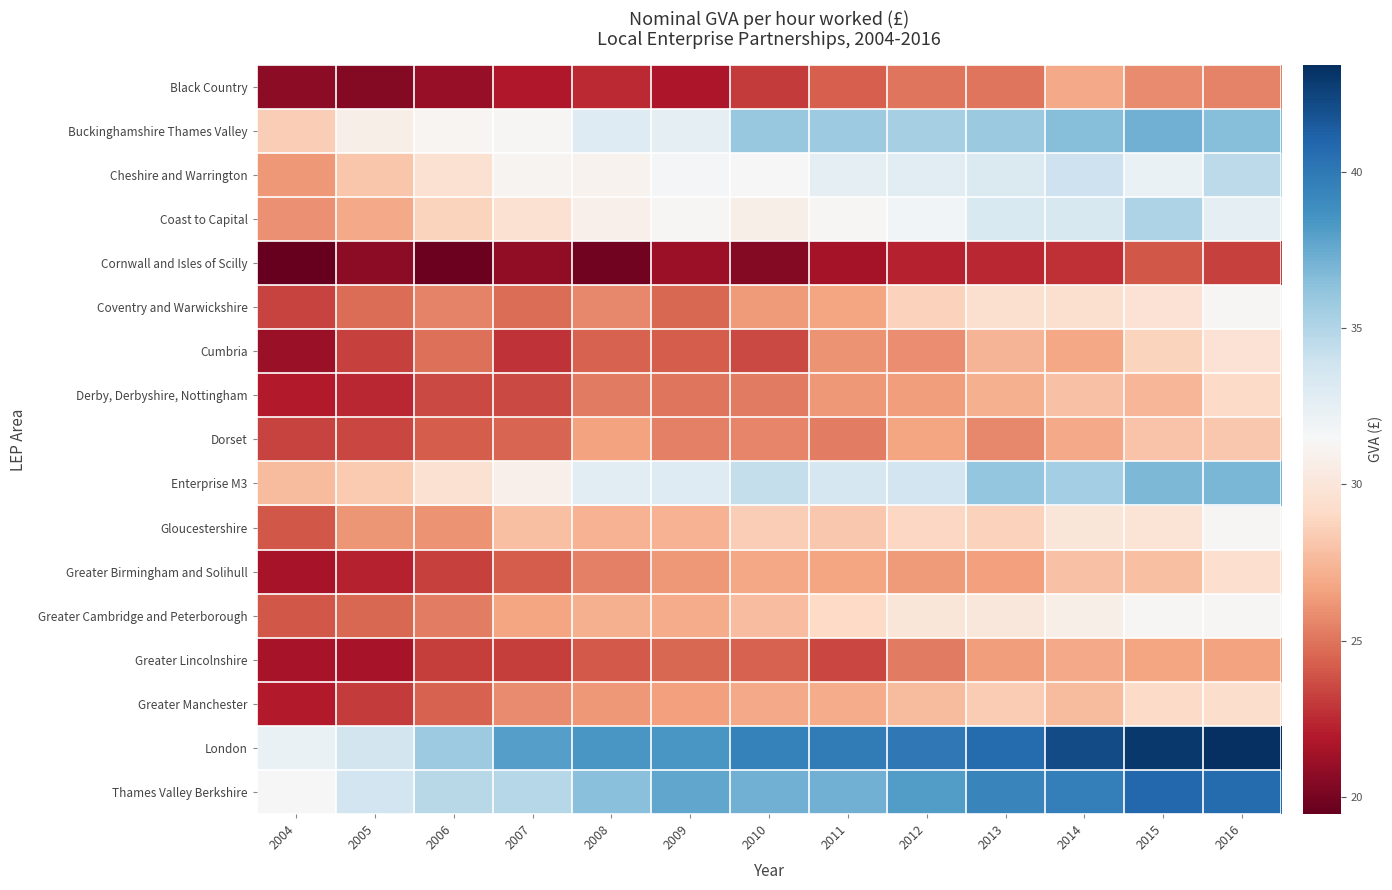

Reading left to right, list all the values displayed in this chart.

Black Country: 2004=20.7	2005=20.4	2006=21.0	2007=21.8	2008=22.5	2009=21.7	2010=23.1	2011=24.3	2012=25.0	2013=25.0	2014=26.9	2015=25.8	2016=25.4
Buckinghamshire Thames Valley: 2004=28.5	2005=30.8	2006=31.2	2007=31.3	2008=33.0	2009=32.6	2010=36.0	2011=35.8	2012=35.4	2013=35.9	2014=36.5	2015=37.2	2016=36.5
Cheshire and Warrington: 2004=26.2	2005=28.1	2006=29.6	2007=31.1	2008=31.0	2009=31.6	2010=31.5	2011=32.6	2012=32.8	2013=33.2	2014=33.9	2015=32.2	2016=34.6
Coast to Capital: 2004=26.0	2005=26.9	2006=28.8	2007=29.7	2008=30.8	2009=31.3	2010=30.7	2011=31.3	2012=31.8	2013=33.3	2014=33.4	2015=35.1	2016=32.6
Cornwall and Isles of Scilly: 2004=19.4	2005=20.7	2006=19.7	2007=20.8	2008=19.9	2009=21.1	2010=20.4	2011=21.5	2012=22.2	2013=22.4	2014=22.7	2015=24.0	2016=23.2
Coventry and Warwickshire: 2004=23.3	2005=24.7	2006=25.5	2007=24.8	2008=25.7	2009=24.6	2010=26.3	2011=26.7	2012=28.7	2013=29.6	2014=29.6	2015=29.7	2016=31.3
Cumbria: 2004=21.1	2005=23.2	2006=24.8	2007=22.8	2008=24.4	2009=24.2	2010=23.5	2011=26.0	2012=25.9	2013=27.4	2014=26.9	2015=28.7	2016=29.7
Derby, Derbyshire, Nottingham: 2004=22.0	2005=22.4	2006=23.5	2007=23.5	2008=25.2	2009=25.1	2010=25.2	2011=26.2	2012=26.4	2013=27.2	2014=27.9	2015=27.5	2016=29.2
Dorset: 2004=23.4	2005=23.4	2006=24.1	2007=24.5	2008=26.6	2009=25.4	2010=25.5	2011=25.4	2012=26.7	2013=25.7	2014=26.9	2015=28.0	2016=28.2
Enterprise M3: 2004=27.7	2005=28.3	2006=29.6	2007=30.9	2008=32.7	2009=33.0	2010=34.3	2011=33.4	2012=33.8	2013=36.0	2014=35.5	2015=36.8	2016=36.9
Gloucestershire: 2004=24.0	2005=26.2	2006=26.1	2007=27.9	2008=27.2	2009=27.2	2010=28.5	2011=28.2	2012=29.0	2013=28.7	2014=30.0	2015=29.8	2016=31.3
Greater Birmingham and Solihull: 2004=21.6	2005=22.3	2006=23.2	2007=24.1	2008=25.4	2009=26.2	2010=26.9	2011=26.7	2012=26.4	2013=26.5	2014=28.0	2015=27.9	2016=29.4
Greater Cambridge and Peterborough: 2004=24.0	2005=24.6	2006=25.3	2007=26.7	2008=27.2	2009=27.0	2010=27.7	2011=29.1	2012=30.0	2013=30.1	2014=30.8	2015=31.3	2016=31.3
Greater Lincolnshire: 2004=21.6	2005=21.6	2006=23.2	2007=23.2	2008=24.1	2009=24.6	2010=24.4	2011=23.4	2012=25.2	2013=26.4	2014=26.9	2015=26.8	2016=26.6
Greater Manchester: 2004=22.0	2005=23.0	2006=24.3	2007=25.7	2008=26.3	2009=26.5	2010=26.9	2011=27.0	2012=27.7	2013=28.4	2014=27.6	2015=29.1	2016=29.3
London: 2004=32.2	2005=33.6	2006=35.8	2007=38.0	2008=38.4	2009=38.4	2010=39.5	2011=39.8	2012=40.0	2013=40.7	2014=42.2	2015=43.0	2016=43.4
Thames Valley Berkshire: 2004=31.5	2005=33.7	2006=34.8	2007=34.8	2008=36.5	2009=37.6	2010=37.2	2011=37.2	2012=38.2	2013=39.3	2014=39.6	2015=40.8	2016=40.6